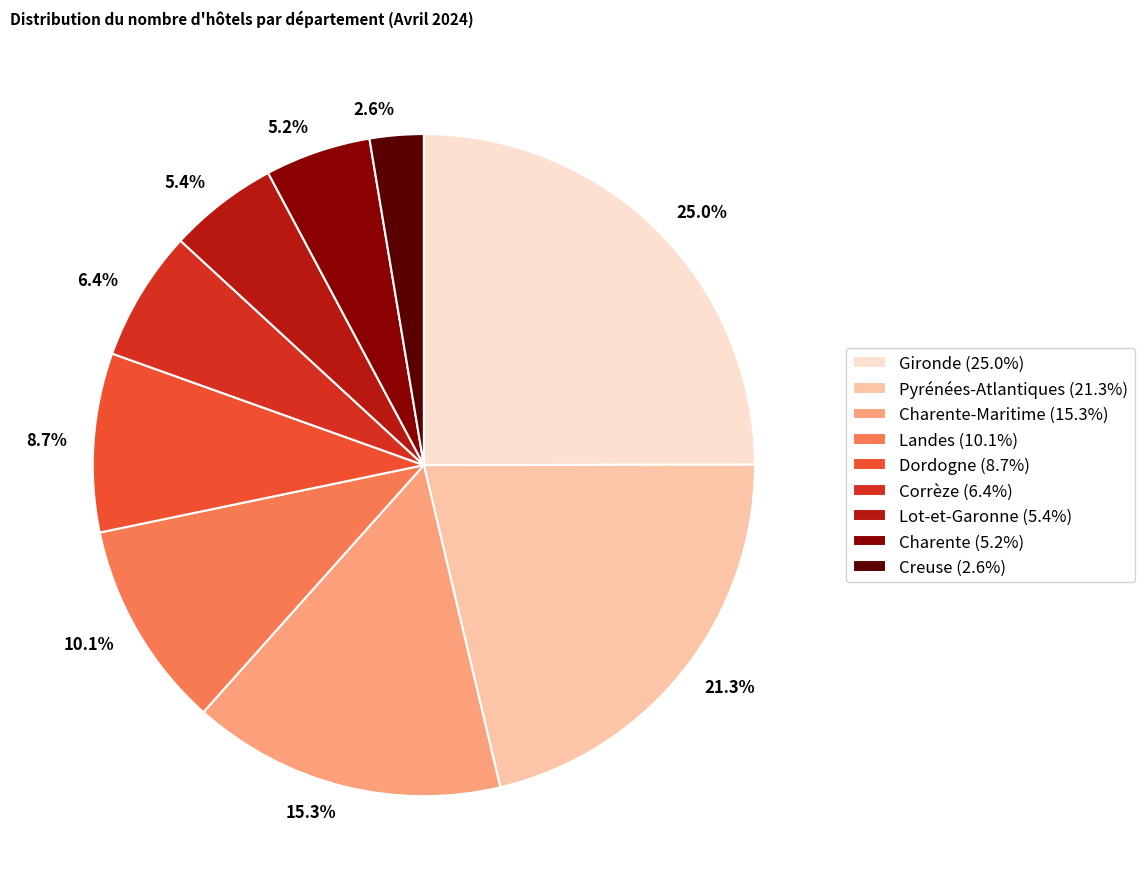

Which has a higher value, 15.3% or 25.0%?

25.0%